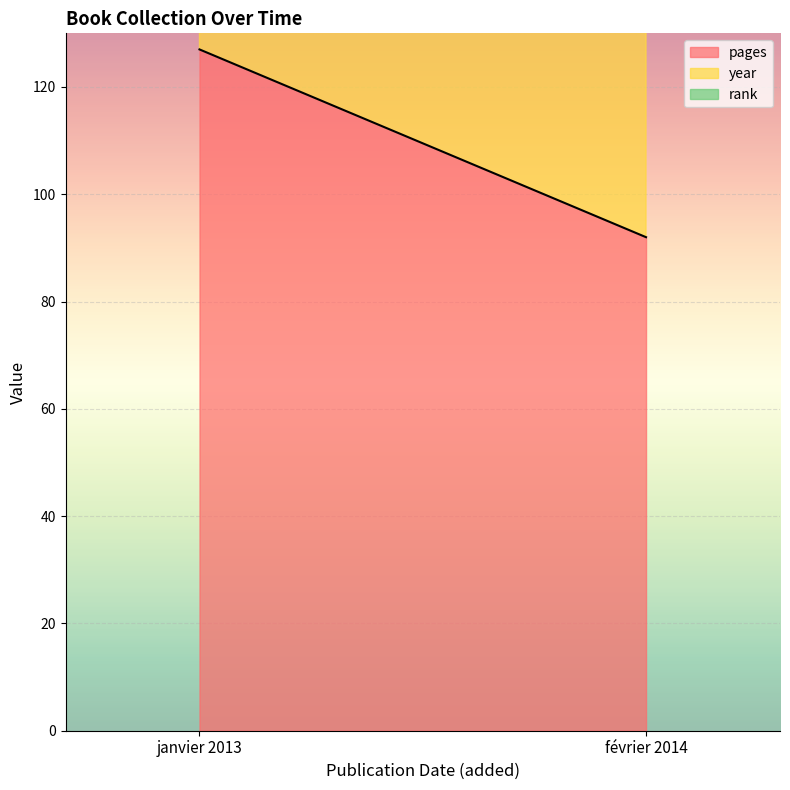

Which series has the largest total across all categories?

year